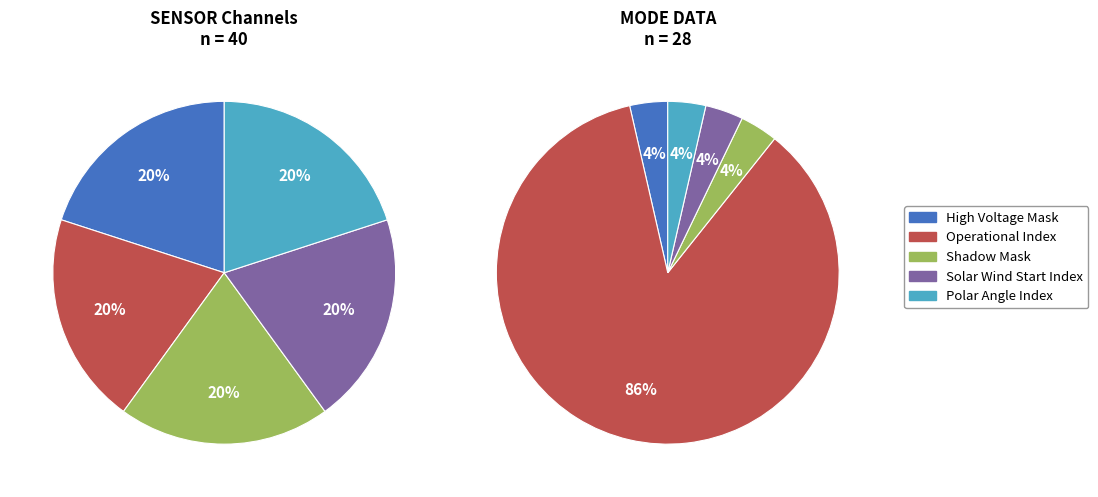

True or false: High Voltage Mask accounts for 12% of the total.

False